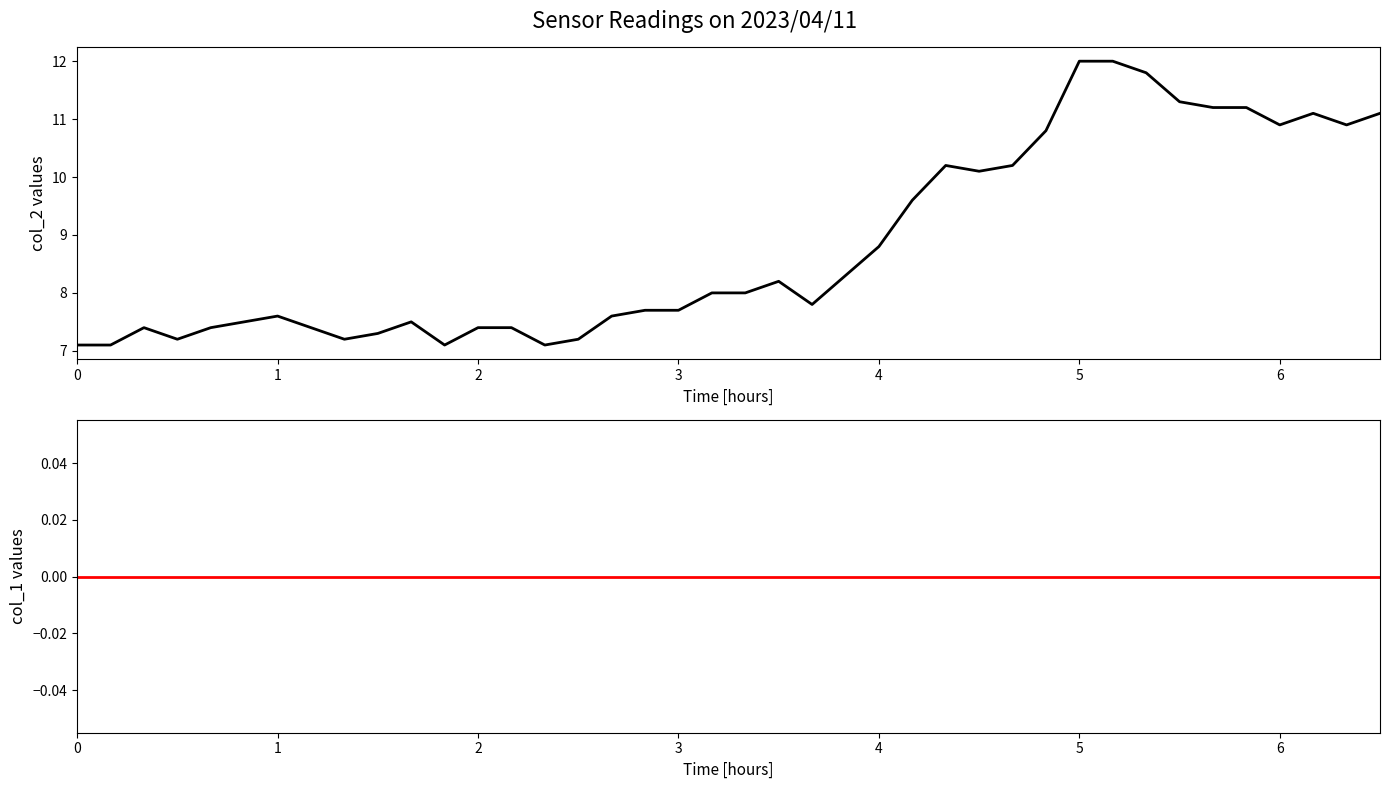

How many interior local valleys does the col_2 series have?

8